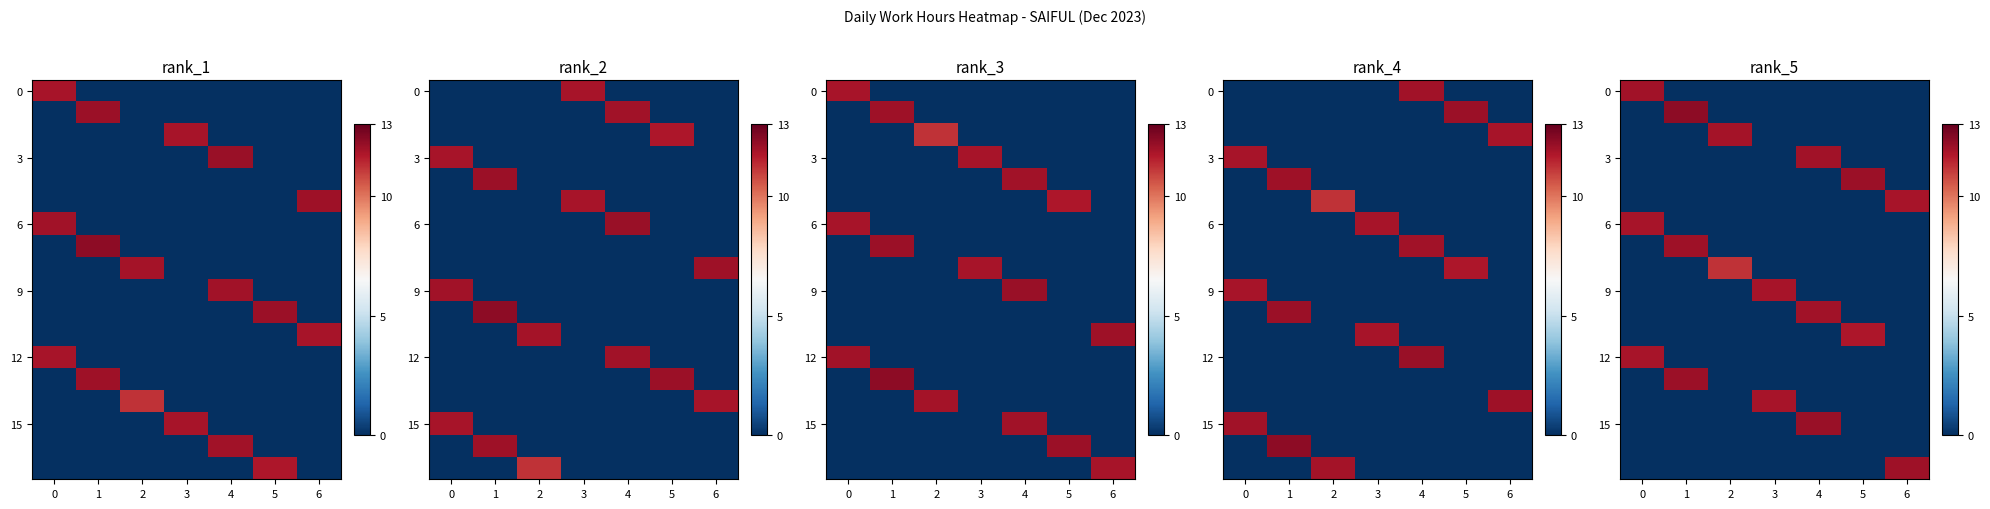

What is the total value across all series at 0?

35.7